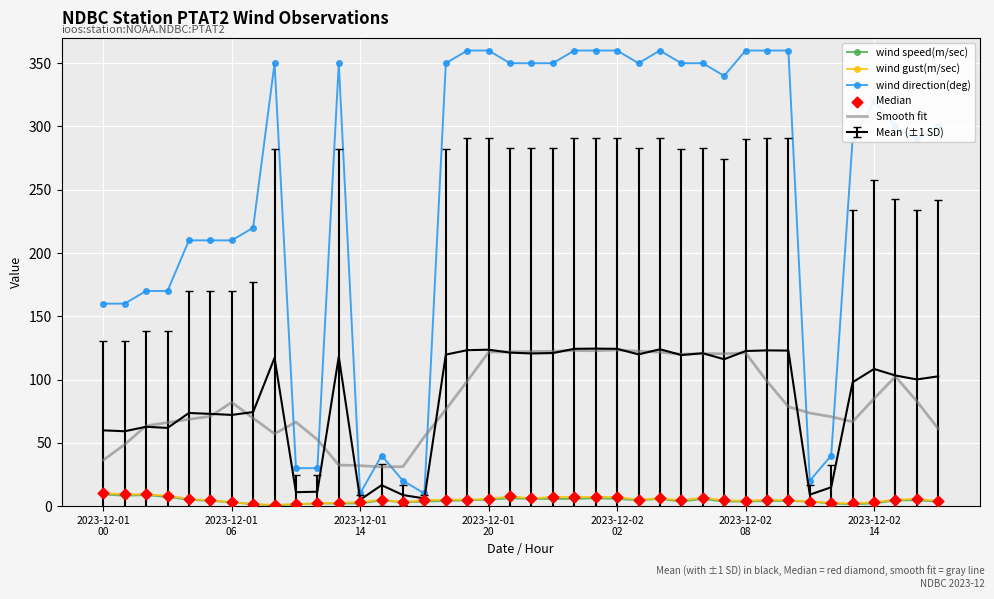

Which series has the largest total across all categories?

wind direction(deg)